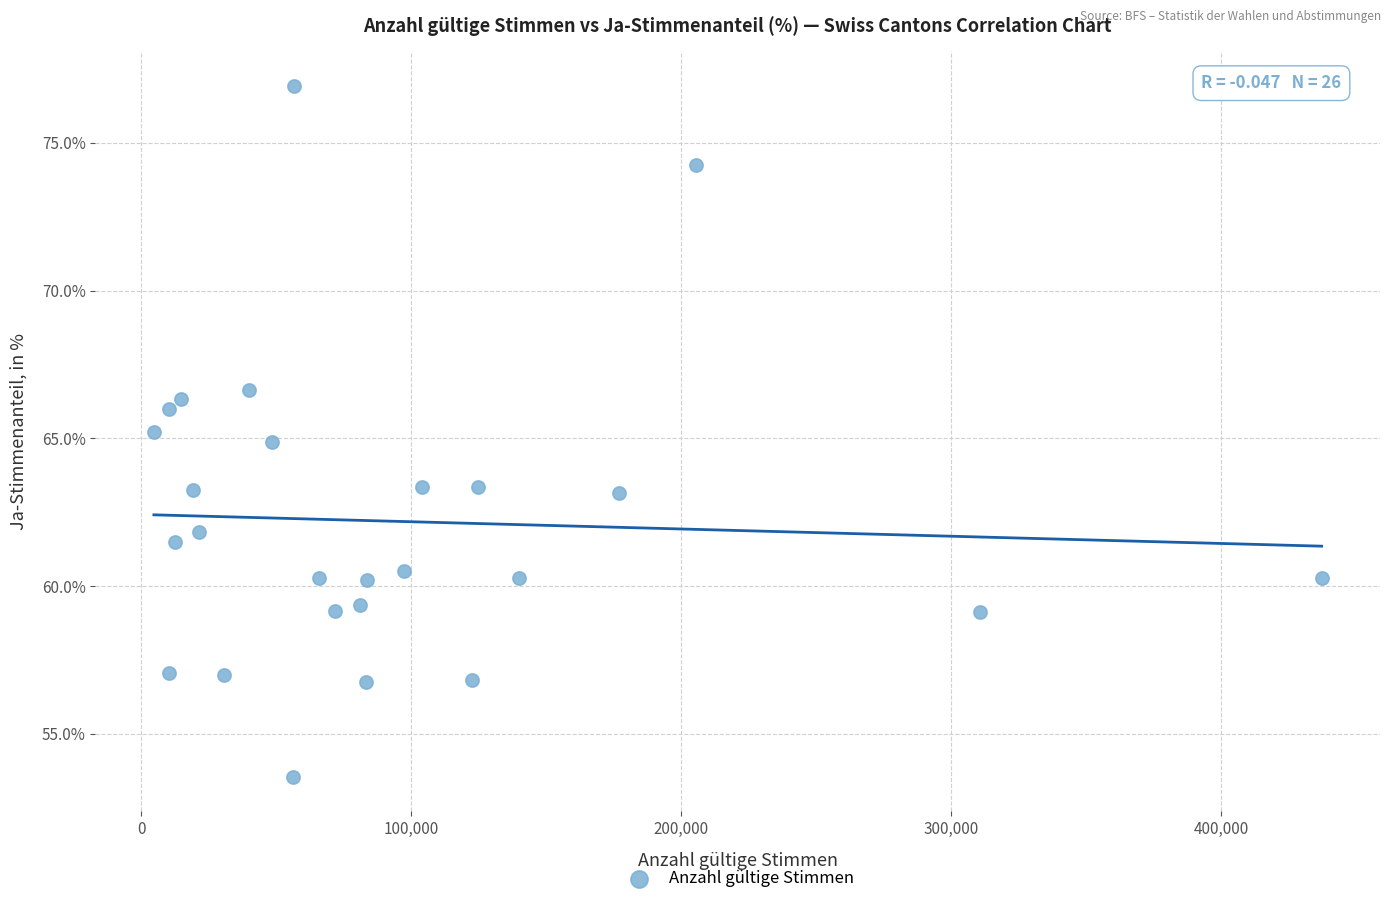

What is the range of X values (max minus min)?

432734.0